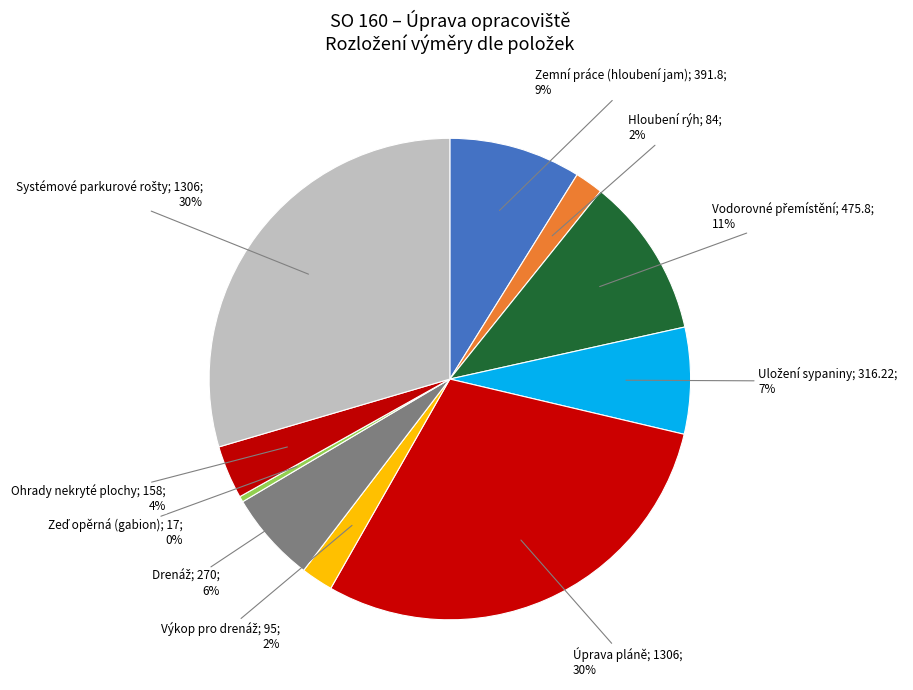

Which slice is the smallest?

Zeď opěrná (gabion)